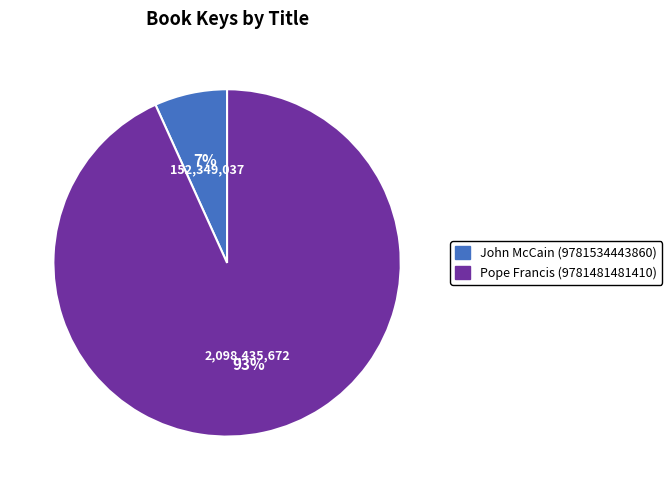

How many segments does this pie chart have?

2